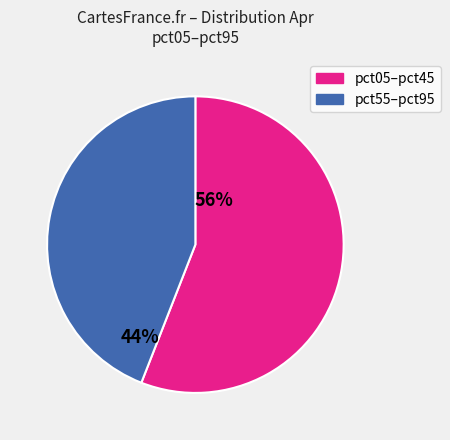

Does any single category account for the majority?

Yes